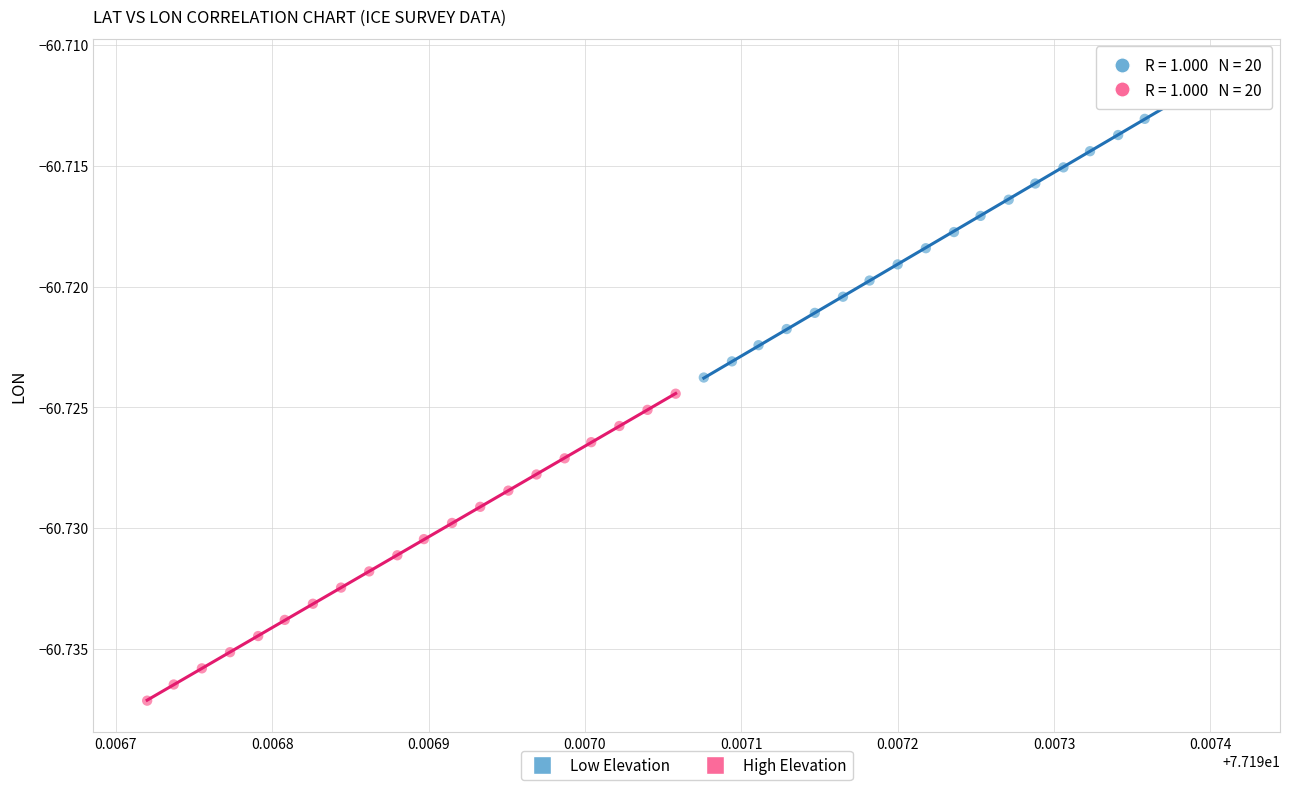

Which series contains the highest Y value?

Low Elevation